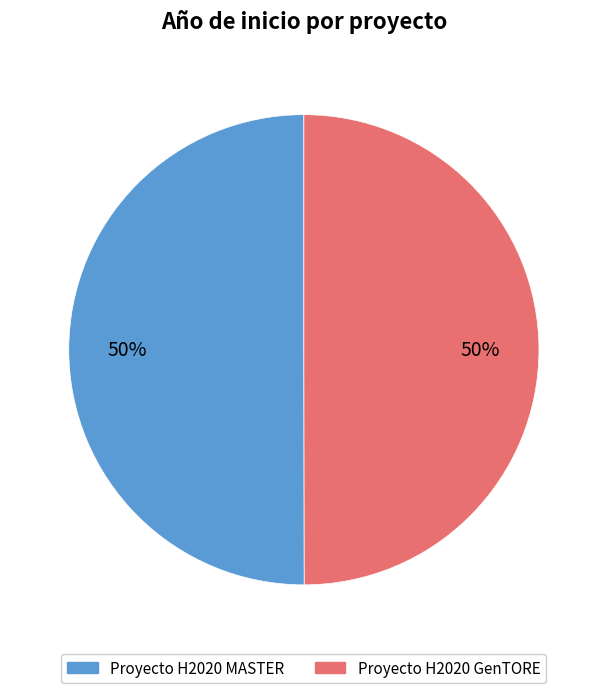

To the nearest percent, what portion does Proyecto H2020 GenTORE represent?

50%